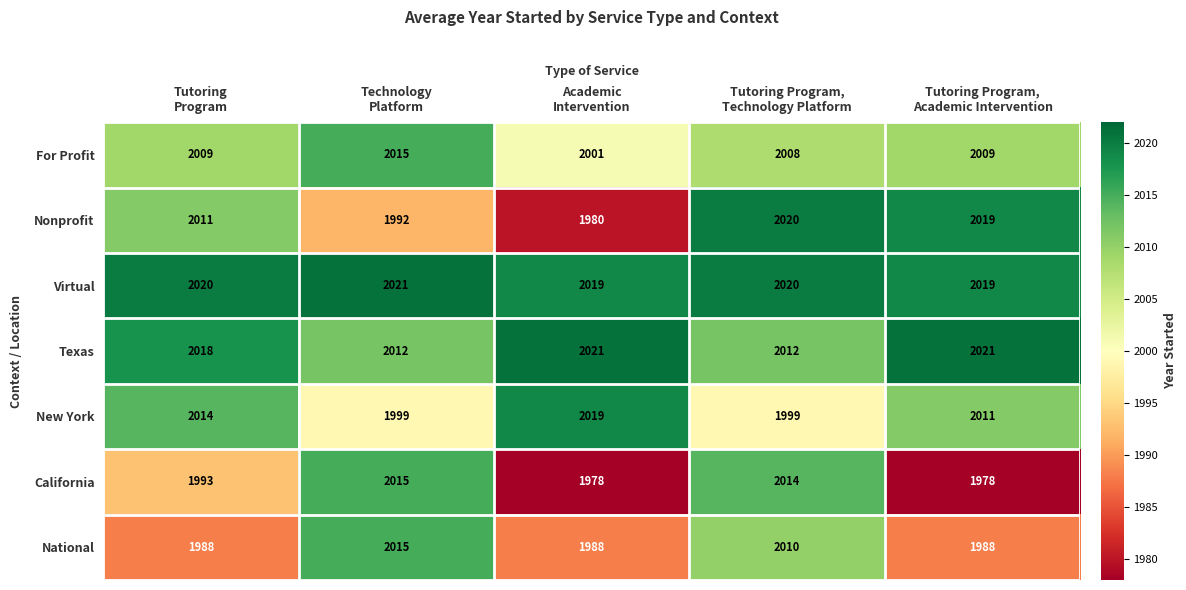

Which series has the widest spread of values?

Nonprofit